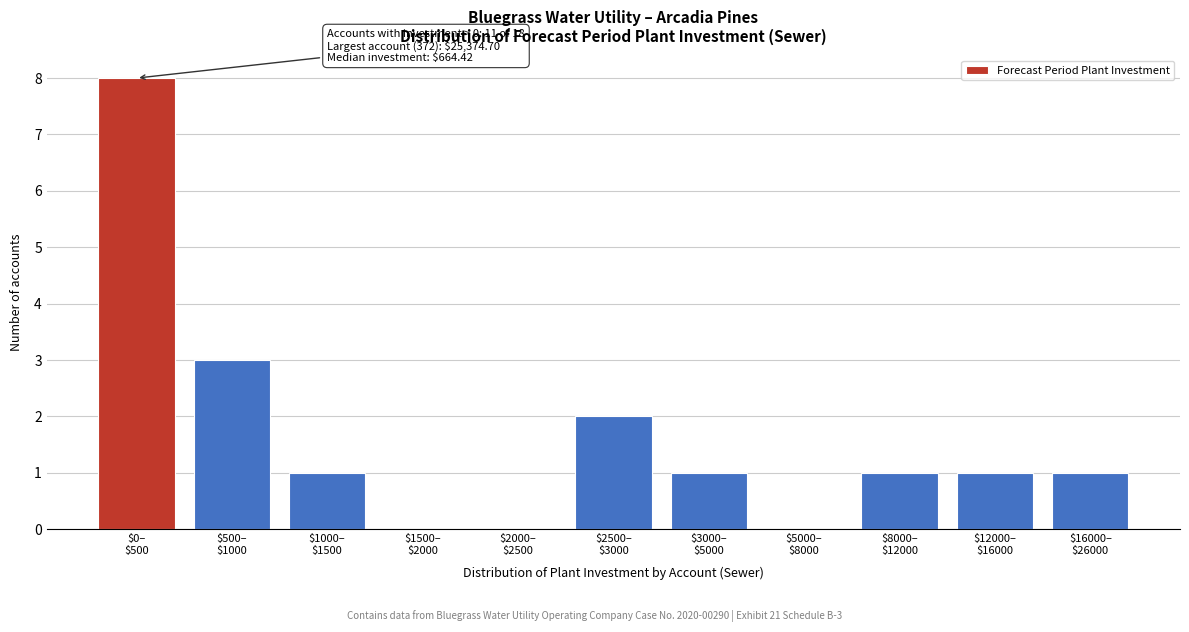

What is the greatest value displayed?

8